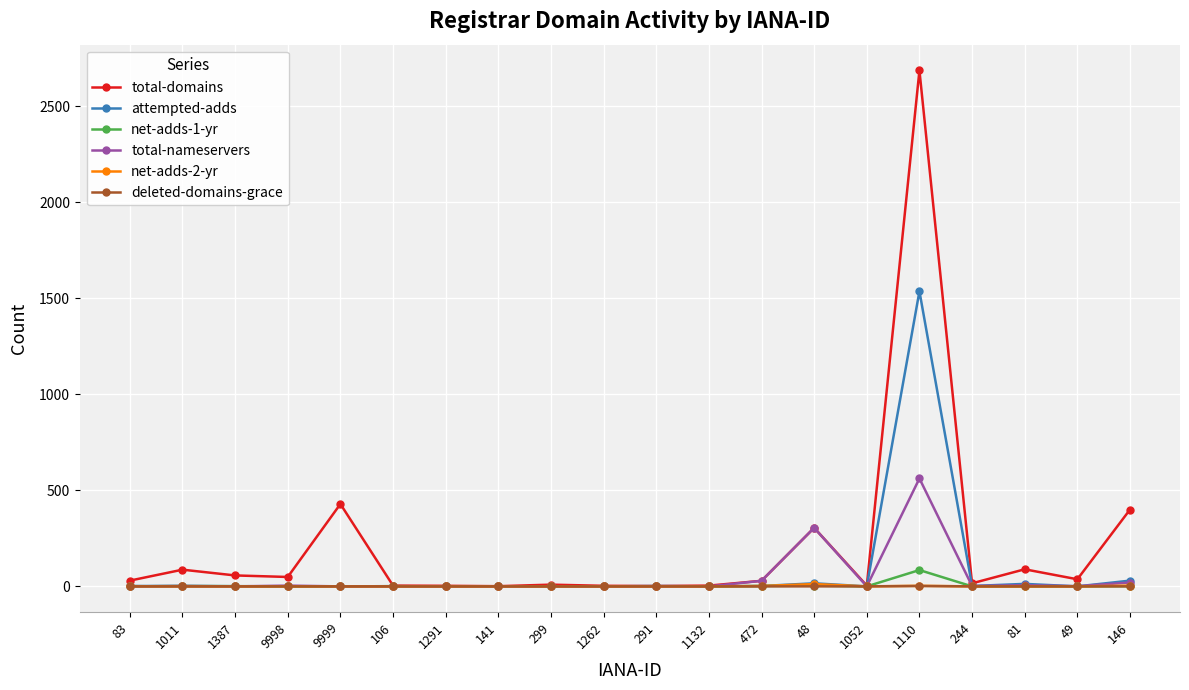

What is the value of the total-domains point at the 16th from the left?

2687